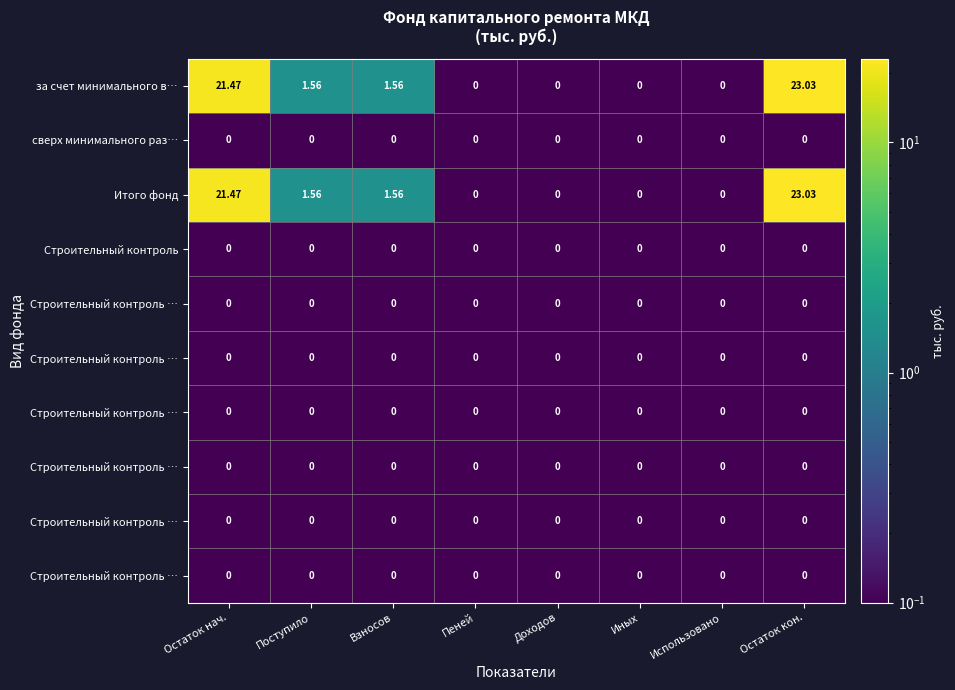

Which has a higher value, Доходов or Поступило?

Поступило